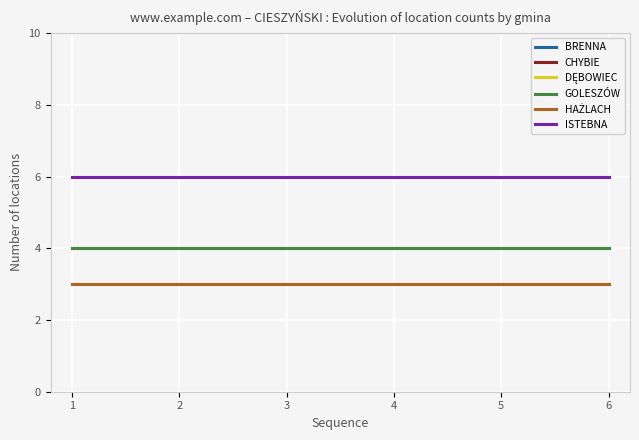

What is the maximum value shown in the chart?

6